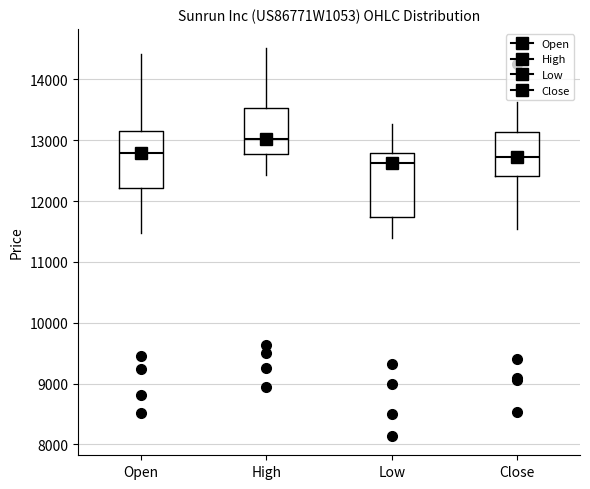

Reading left to right, transcribe this box plot: for each box, give where its median line is, the range the box spans, and where its two whiskers end, as read against the y-axis. The values are not printed on the chart, so give them approximately, as read against the axis.

Open: median 12800, box 12200 to 13100, whiskers 11500 to 14400
High: median 13000, box 12800 to 13500, whiskers 12400 to 14500
Low: median 12600, box 11700 to 12800, whiskers 11400 to 13300
Close: median 12700, box 12400 to 13100, whiskers 11500 to 13600